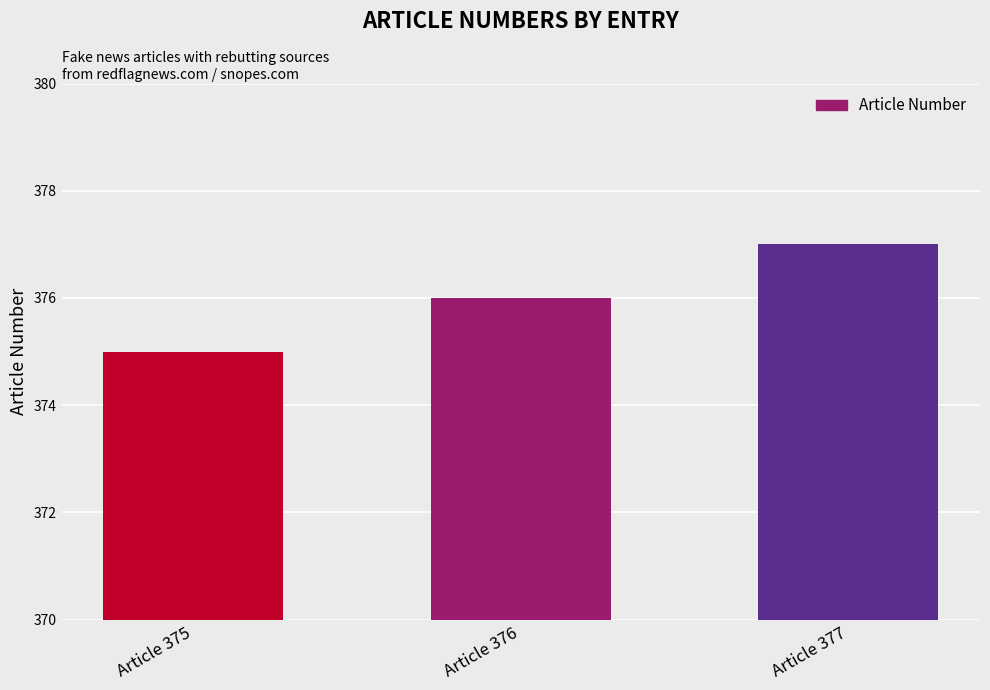

What is the value of the 2nd bar from the left?

376